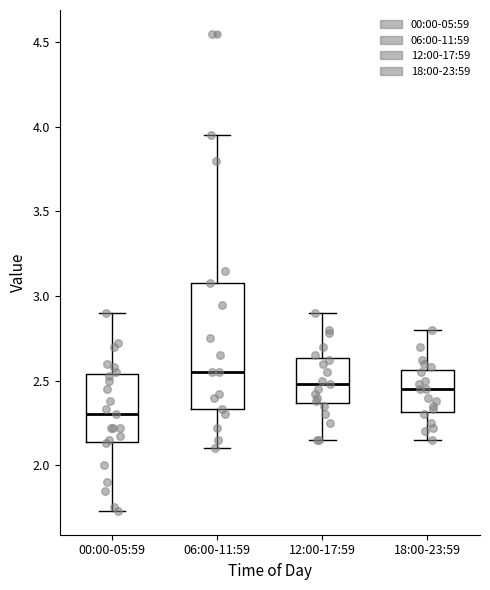

Reading left to right, read every box against the y-axis: the position of its median line, the range the box covers, and the ends of its whiskers. The values are not printed on the chart, so give them approximately, as read against the axis.

00:00-05:59: median 2.30, box 2.15 to 2.55, whiskers 1.75 to 2.90
06:00-11:59: median 2.55, box 2.35 to 3.10, whiskers 2.10 to 3.95
12:00-17:59: median 2.50, box 2.35 to 2.65, whiskers 2.15 to 2.90
18:00-23:59: median 2.45, box 2.30 to 2.55, whiskers 2.15 to 2.80